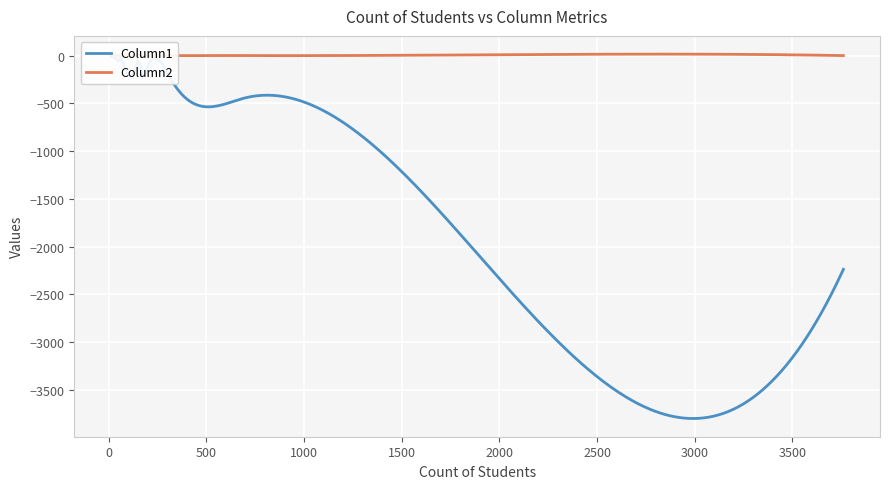

What is the difference between the second highest and second lowest values in the Column1 series?

570.0